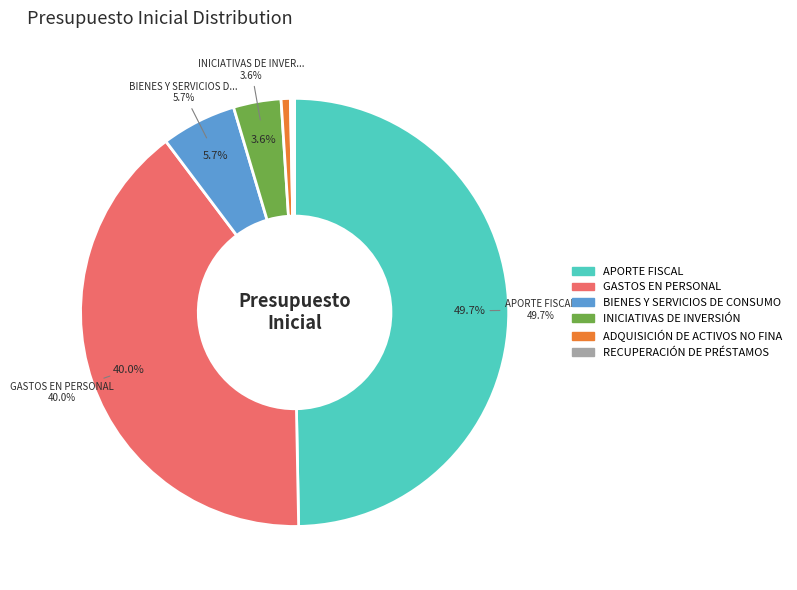

To the nearest percent, what is the difference between the largest and smallest slice percentages?

50%